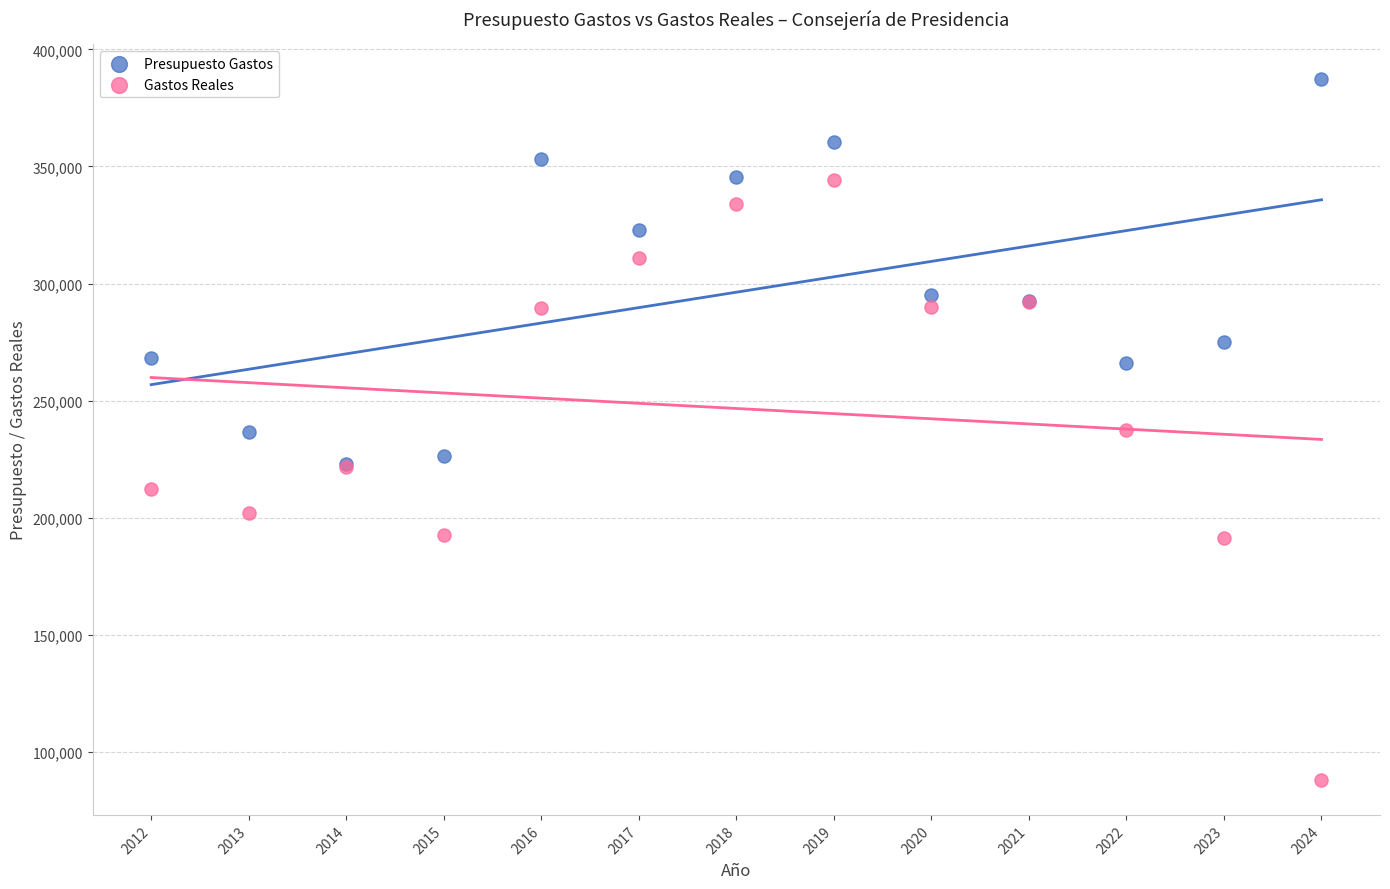

In the Presupuesto Gastos series, what Y value is closest to 305038?

294905.0